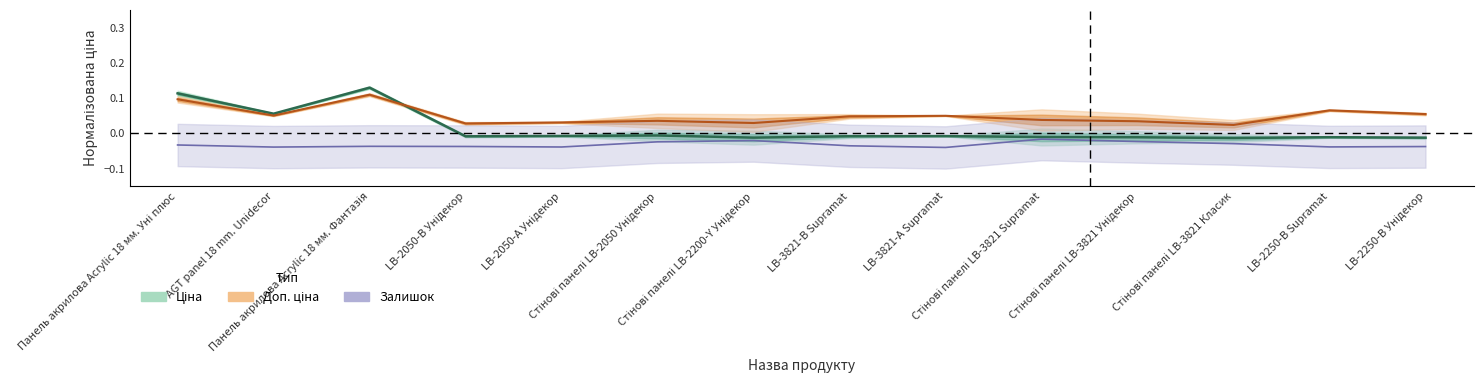

What are all the series names shown in the legend?

Ціна, Доп. ціна, Залишок